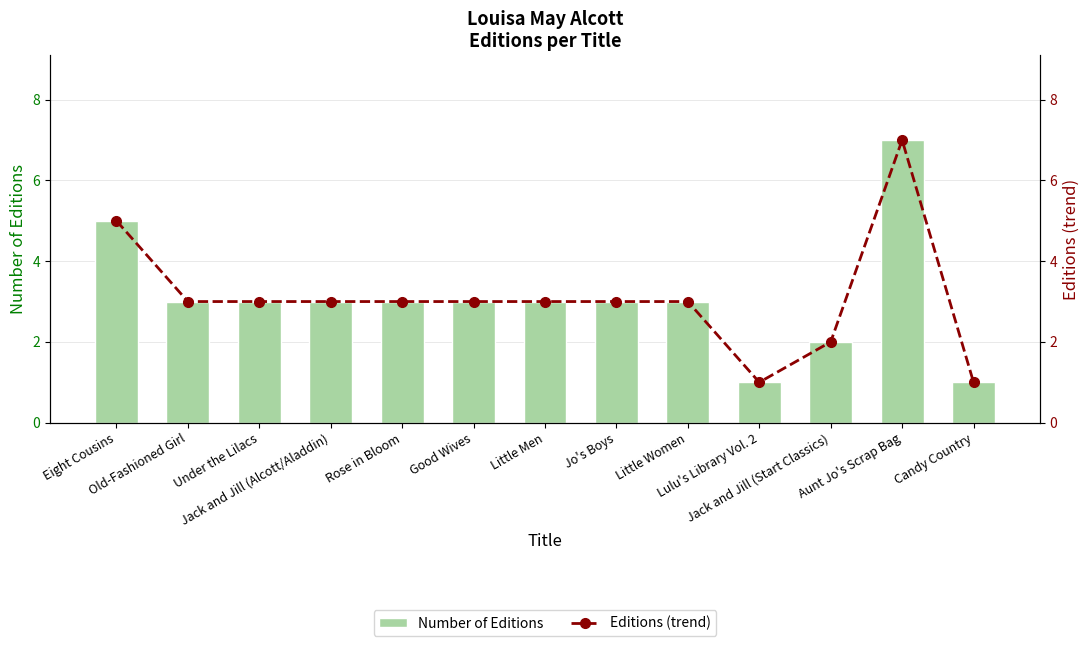

What is the label of the 3rd bar from the right?

Jack and Jill (Start Classics)